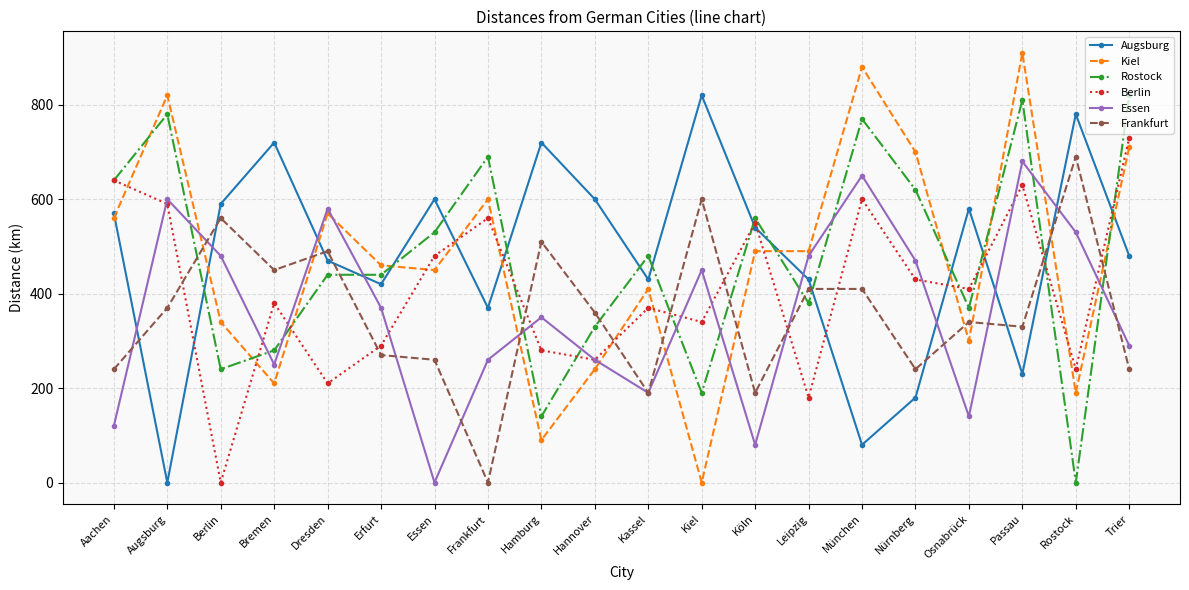

What are all the series names shown in the legend?

Augsburg, Kiel, Rostock, Berlin, Essen, Frankfurt